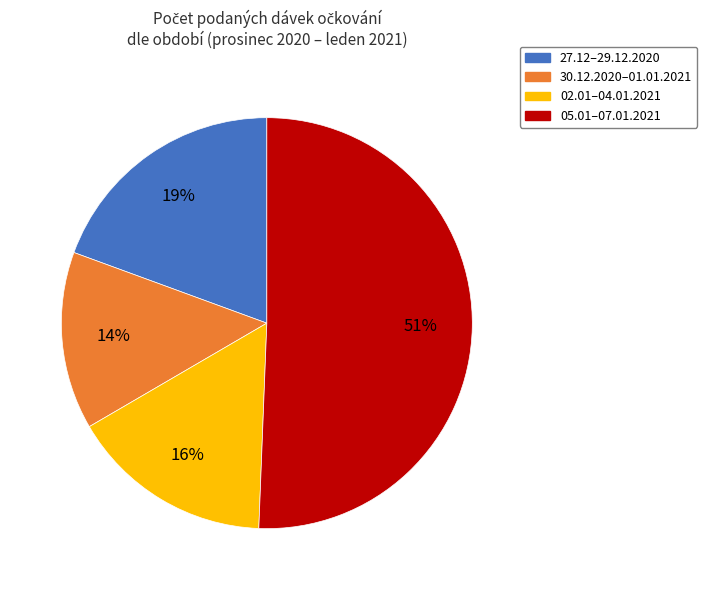

How many segments does this pie chart have?

4